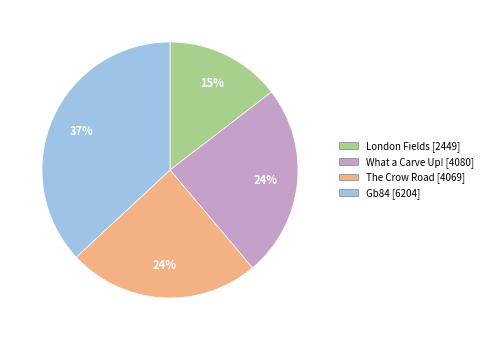

What is the smallest slice in the pie chart?

London Fields